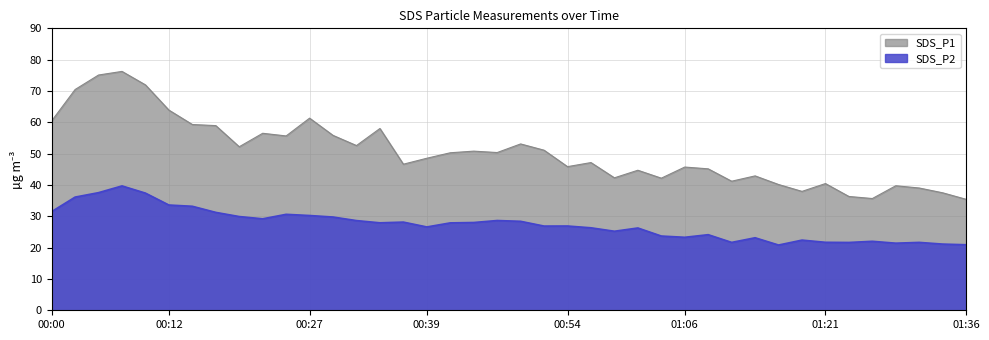

Rank the series by their maximum value, from highest to lowest.

SDS_P1, SDS_P2